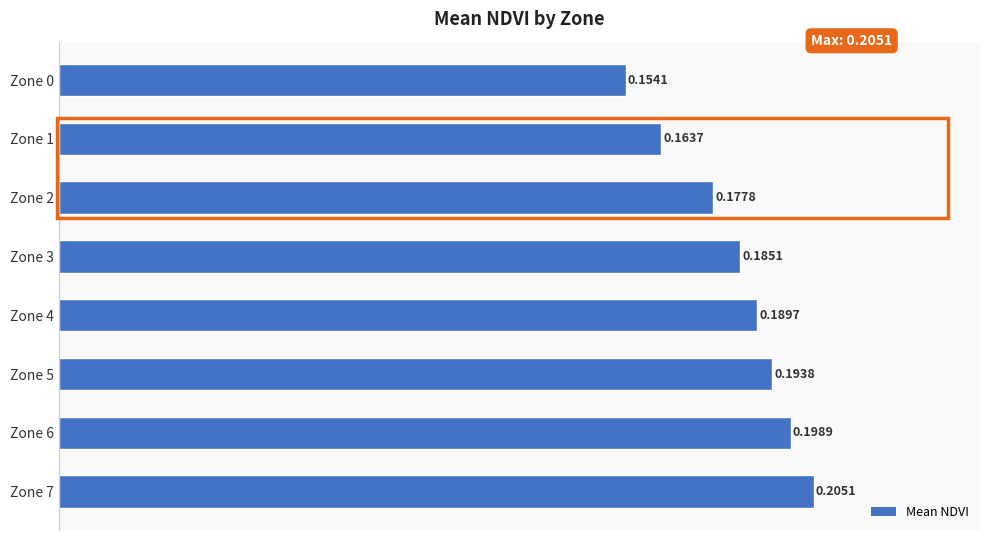

Which has a higher value, Zone 3 or Zone 7?

Zone 7